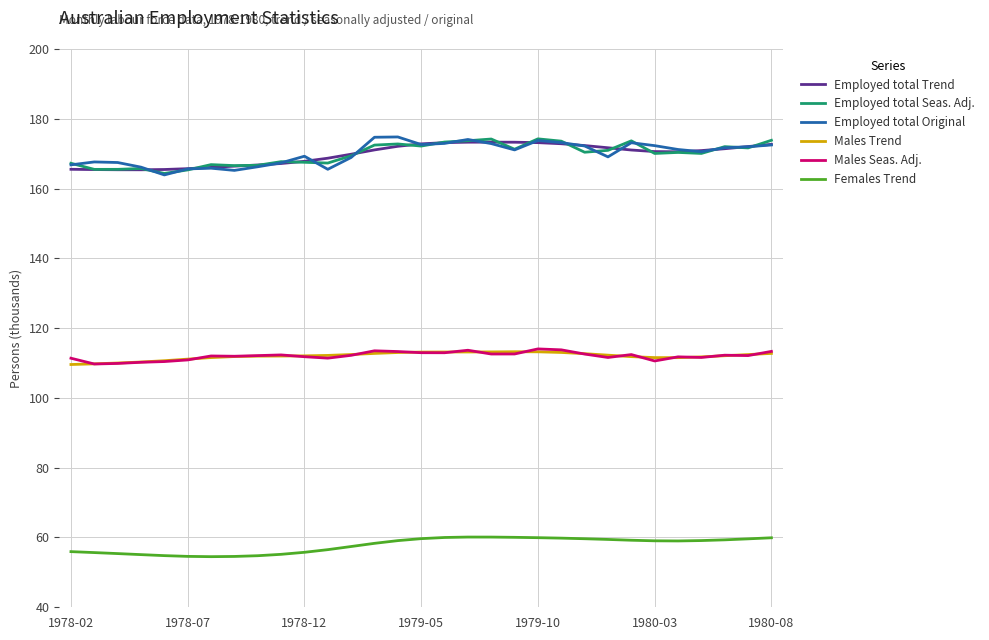

What is the lowest value of the Employed total Trend series?

165.4